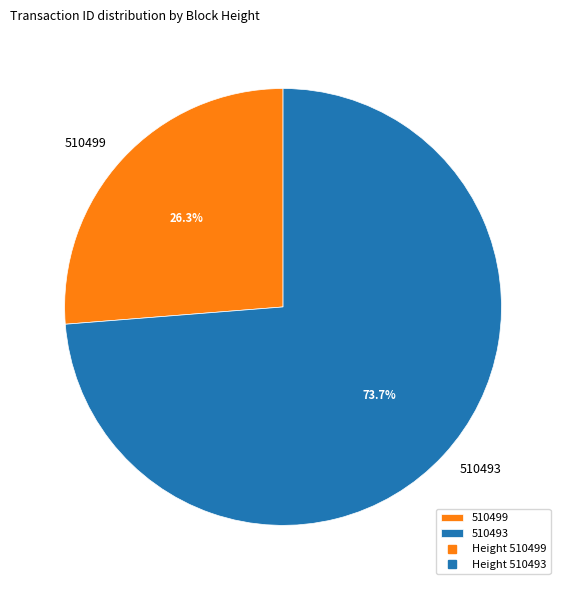

Which category accounts for the majority?

510493